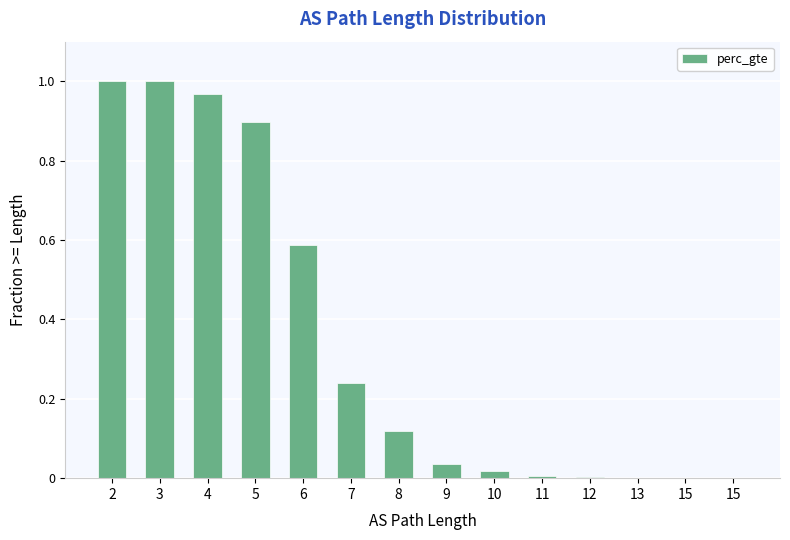

The chart shows a value of 0.9 at 6. True or false?

False